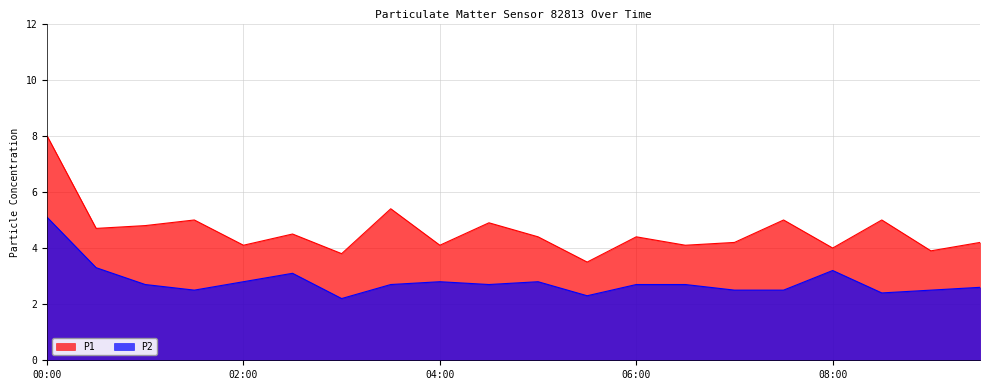

What is the value of the P2 point at the 2nd from the left?

3.3